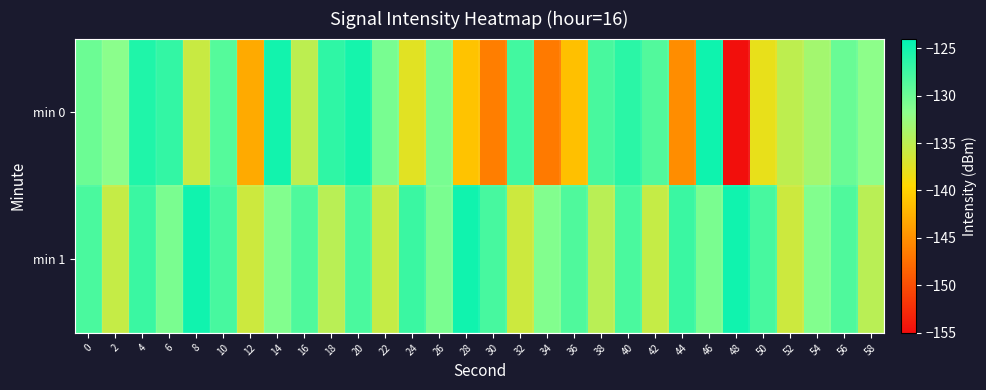

Reading left to right, list all the values displayed in this chart.

min 0: 0=-130.0	2=-131.7	4=-125.8	6=-126.9	8=-135.8	10=-128.8	12=-143.0	14=-125.1	16=-135.0	18=-126.6	20=-125.2	22=-130.7	24=-137.5	26=-130.7	28=-141.1	30=-146.4	32=-127.7	34=-146.6	36=-141.4	38=-128.1	40=-126.4	42=-128.6	44=-145.2	46=-124.8	48=-154.8	50=-138.0	52=-135.1	54=-133.3	56=-129.8	58=-131.8
min 1: 0=-128.1	2=-135.6	4=-127.3	6=-130.8	8=-124.9	10=-128.0	12=-136.1	14=-131.2	16=-128.4	18=-134.8	20=-128.1	22=-135.6	24=-127.3	26=-130.8	28=-124.9	30=-128.0	32=-136.1	34=-131.2	36=-128.4	38=-134.8	40=-128.1	42=-135.6	44=-127.3	46=-130.8	48=-124.9	50=-128.0	52=-136.1	54=-131.2	56=-128.4	58=-134.8